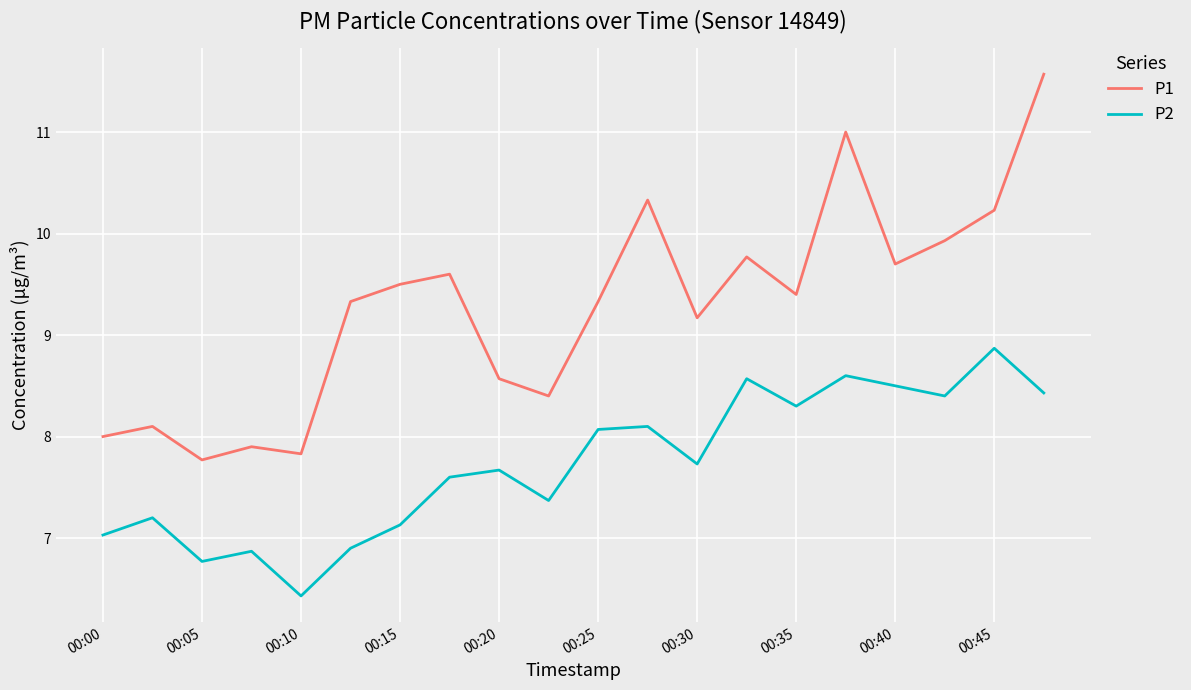

Reading left to right, extract all data points from this chart.

P1: 8.0	8.1	7.8	7.9	7.8	9.3	9.5	9.6	8.6	8.4	9.3	10.3	9.2	9.8	9.4	11.0	9.7	9.9	10.2	11.6
P2: 7.0	7.2	6.8	6.9	6.4	6.9	7.1	7.6	7.7	7.4	8.1	8.1	7.7	8.6	8.3	8.6	8.5	8.4	8.9	8.4